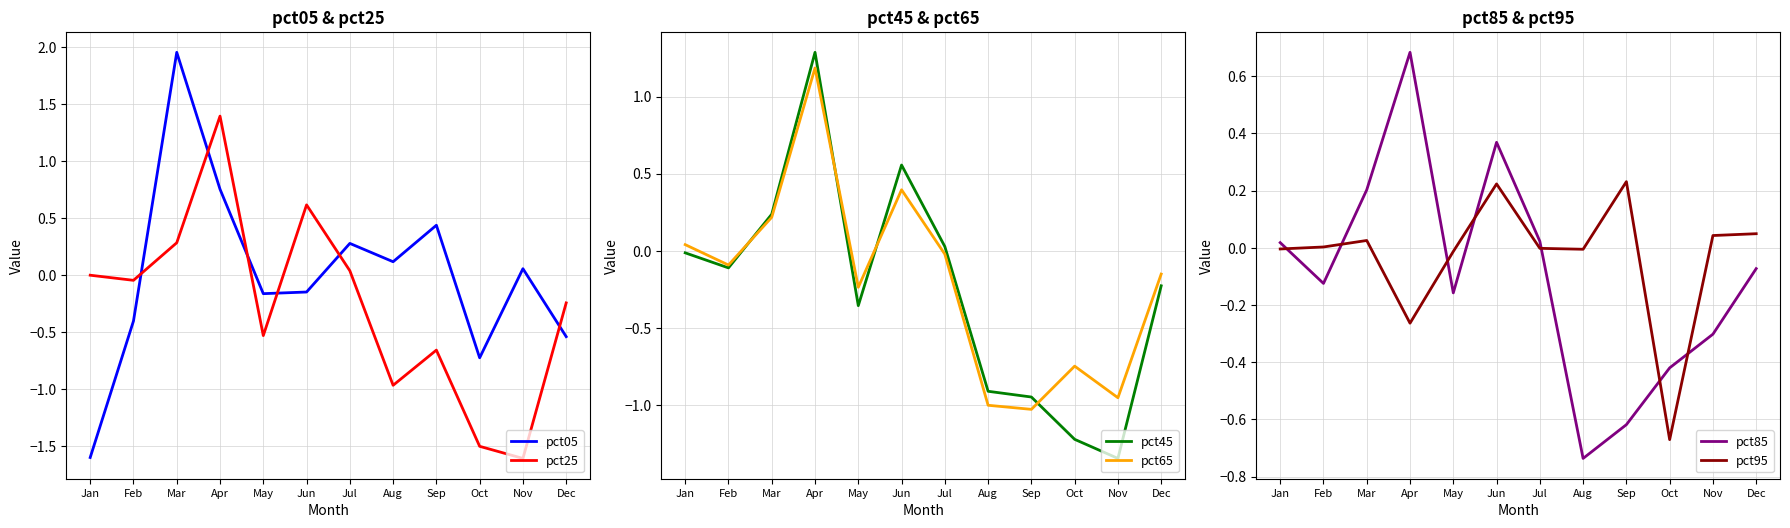

Does the chart have visible grid lines?

Yes